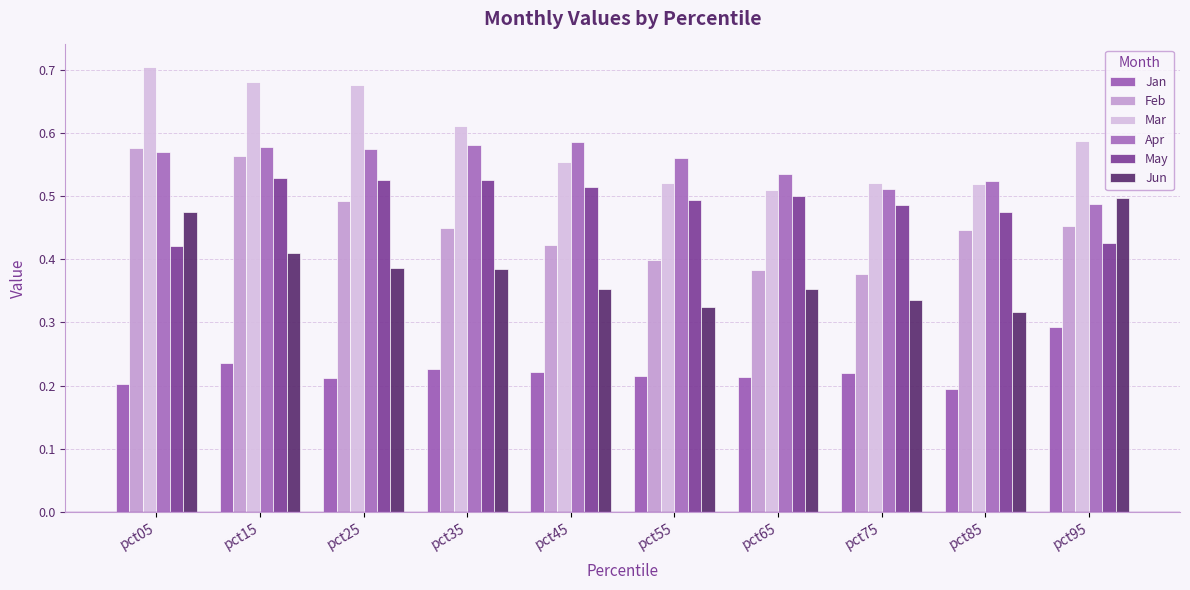

How many data points does each series have?

10